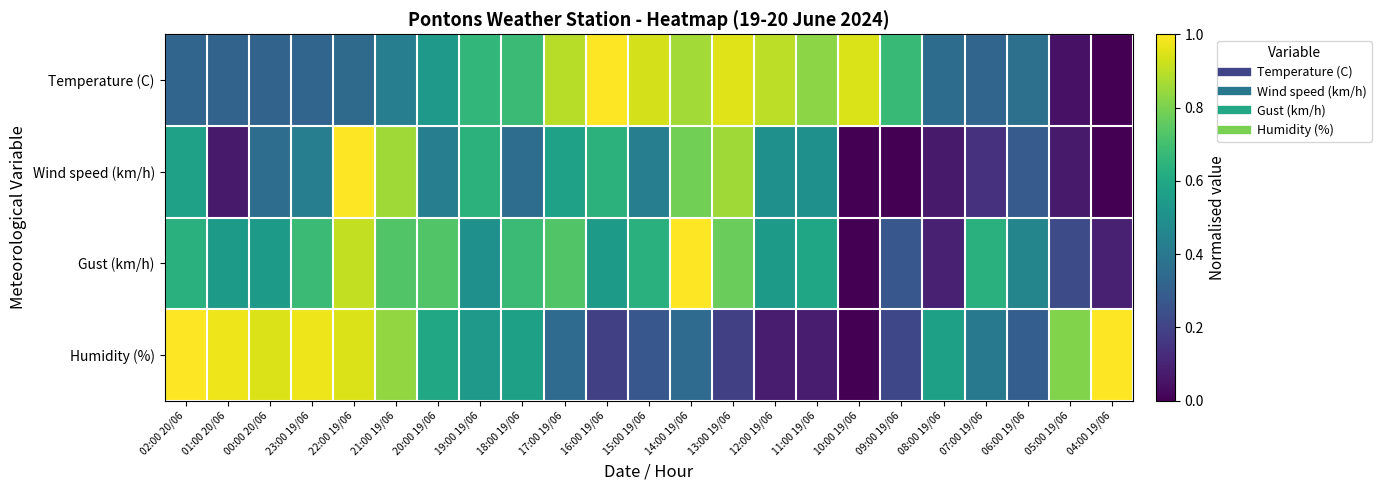

Rank the series at 06:00 19/06 from lowest to highest value.

Wind speed (km/h), Humidity (%), Temperature (C), Gust (km/h)